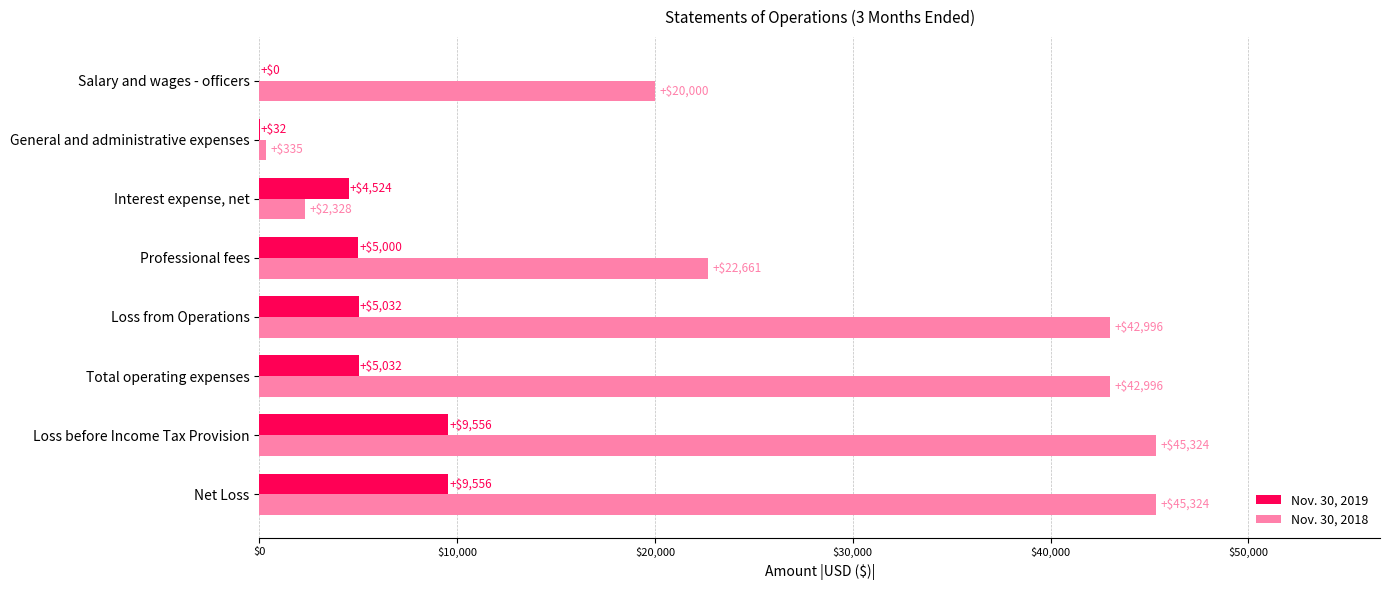

Is it true that Nov. 30, 2019 equals 32 at General and administrative expenses?

True